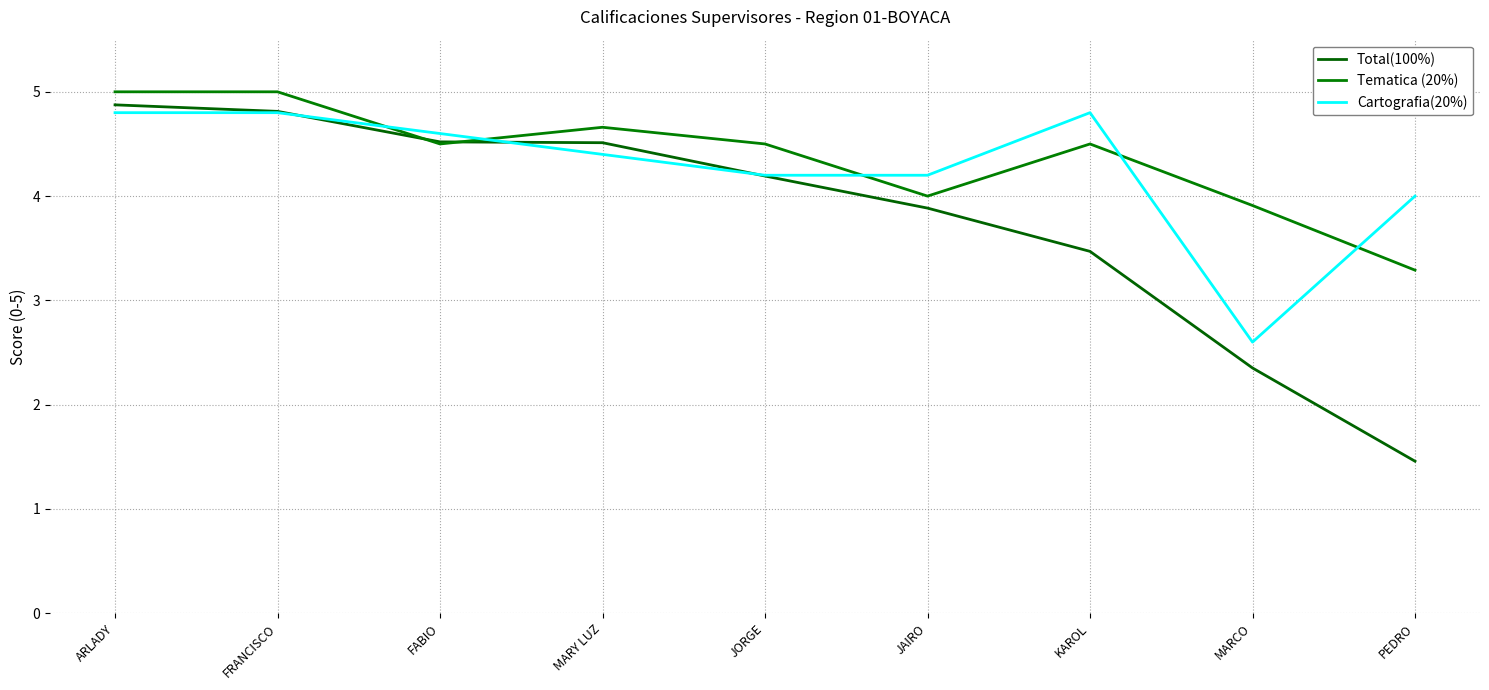

What position from the left is FABIO?

3